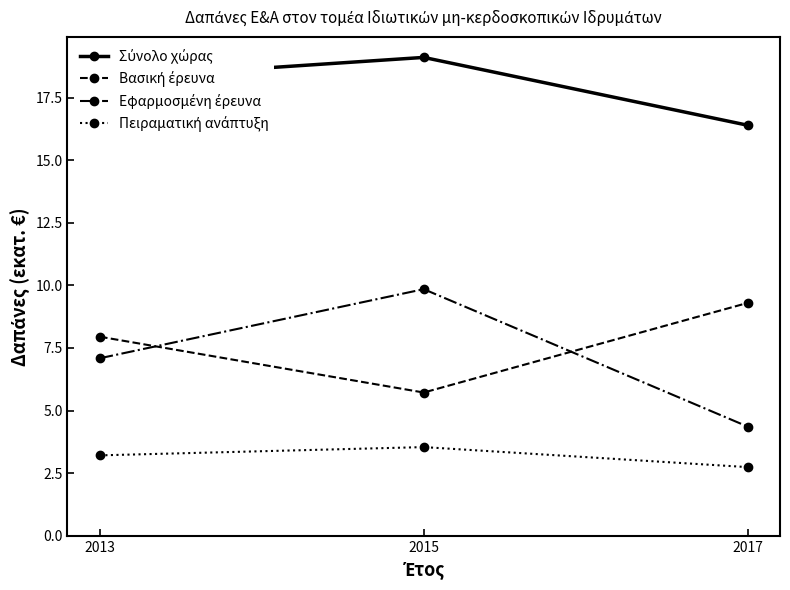

How many lines are shown in the chart?

4